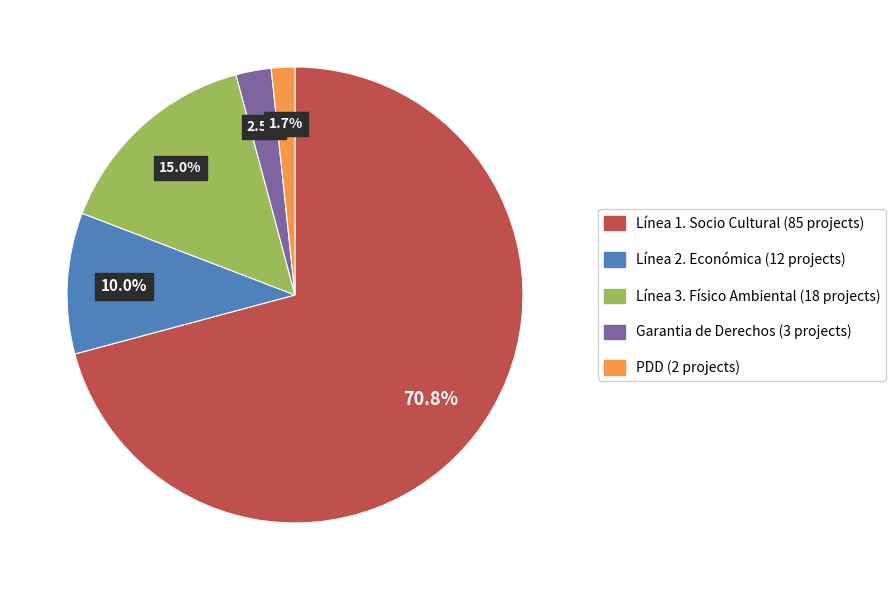

Is it true that Línea 2. Económica is 10% of the pie?

True